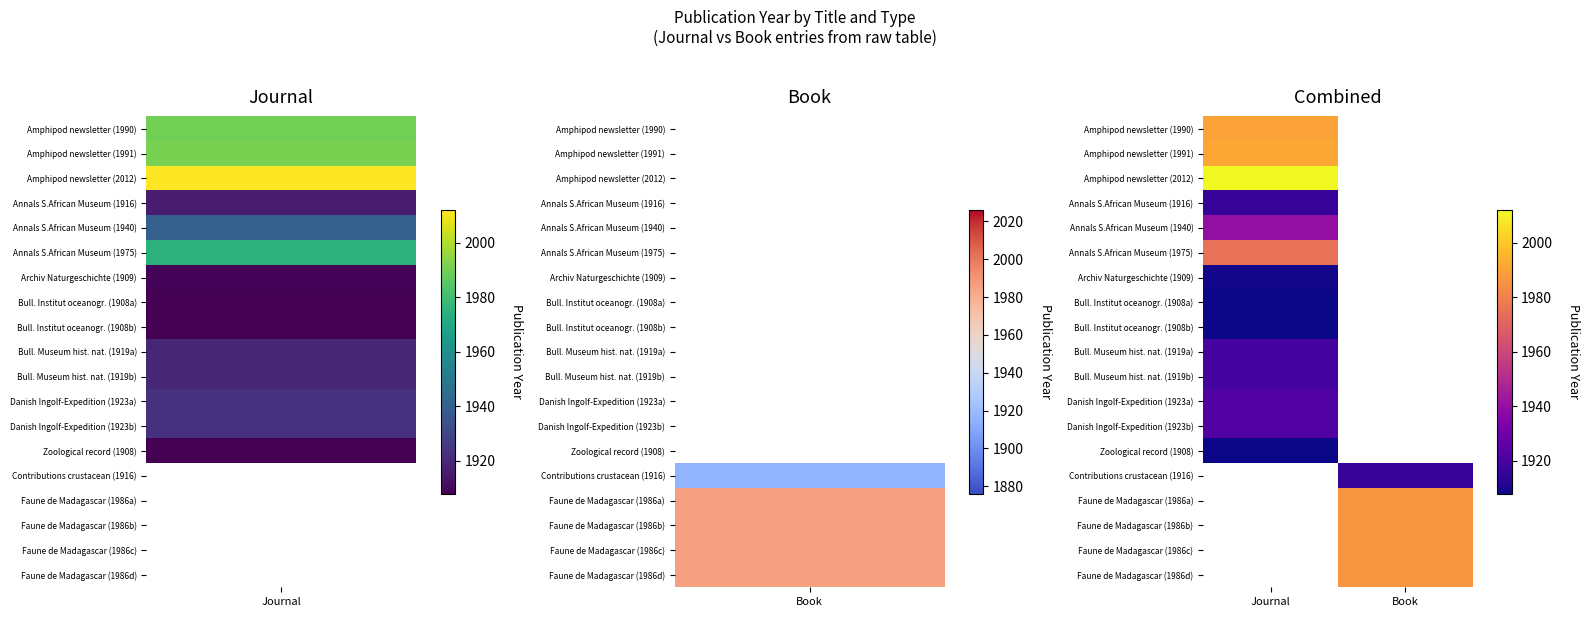

At how many categories does at least one series exceed 1979?

2